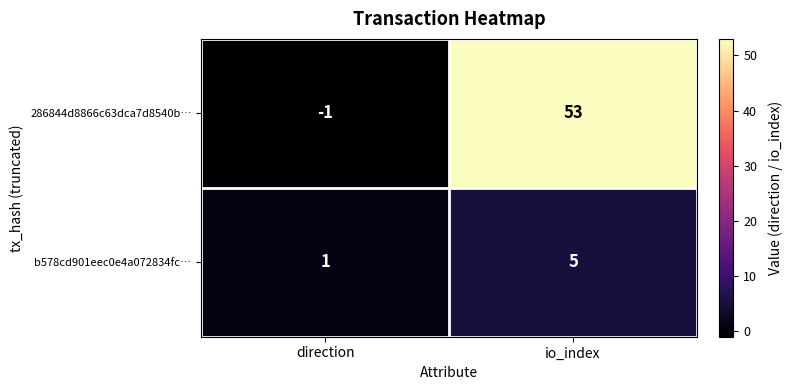

Is it true that b578cd901eec0e4a072834fc… equals 1 at direction?

True